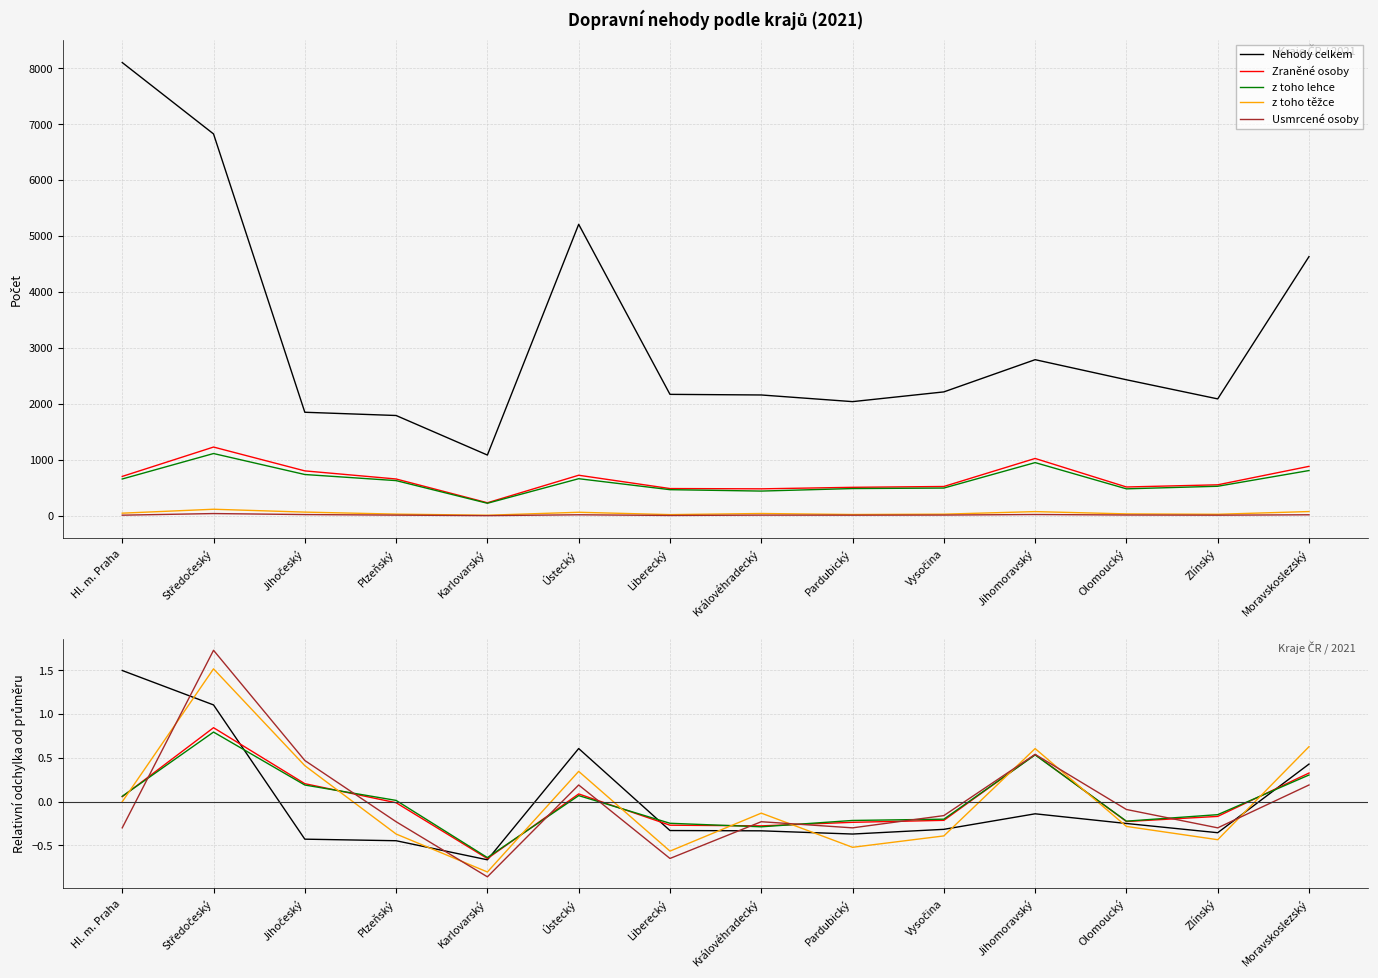

What is the difference between the maximum and minimum values in the z toho těžce series?

2.3